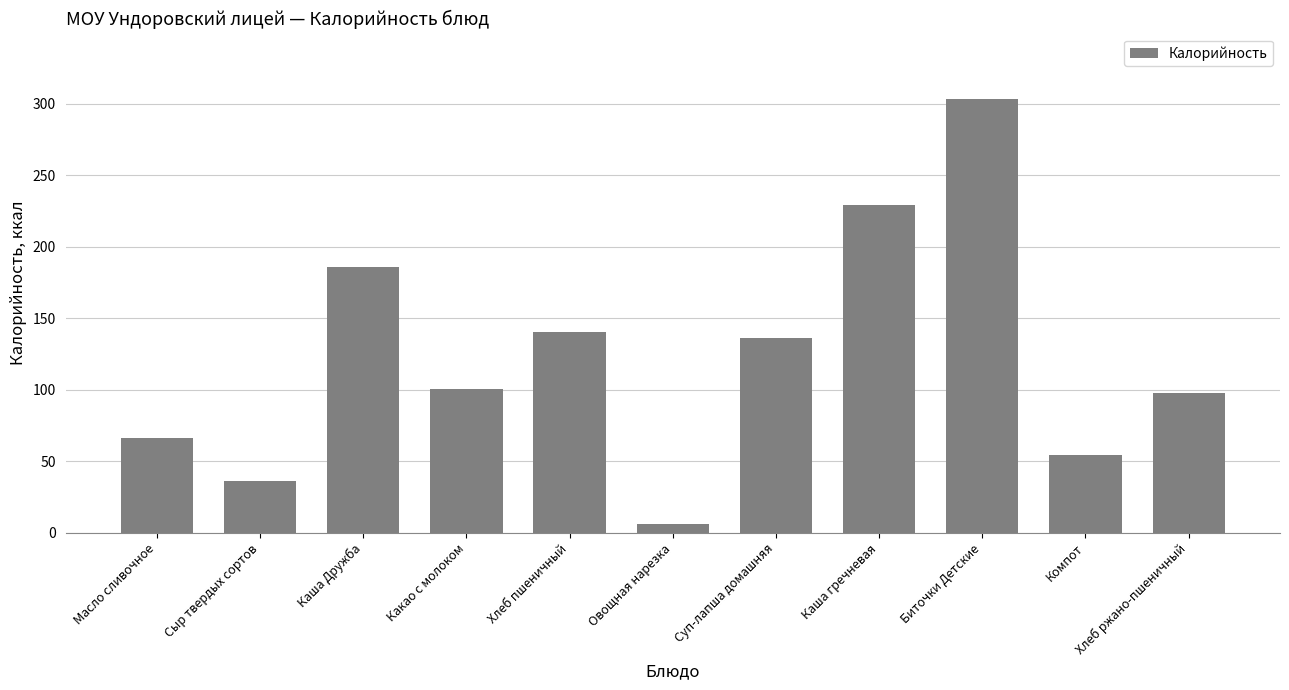

What is the label of the 9th bar from the right?

Каша Дружба